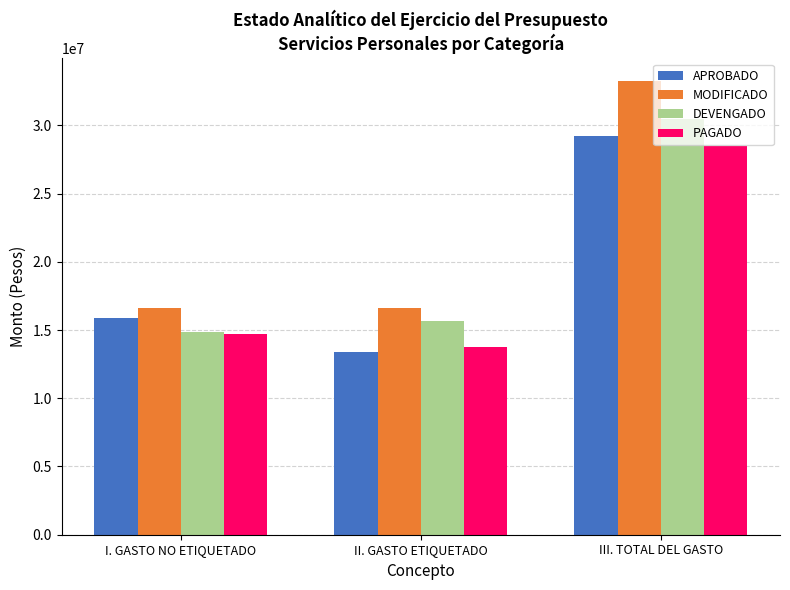

How many values in the PAGADO series exceed 14703808?

2